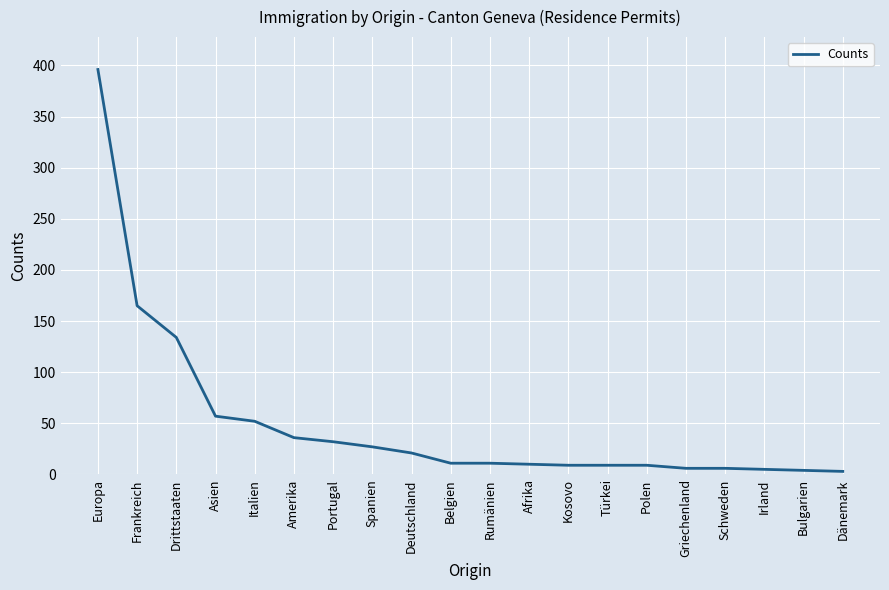

Is this an area chart (filled region under the line)?

No